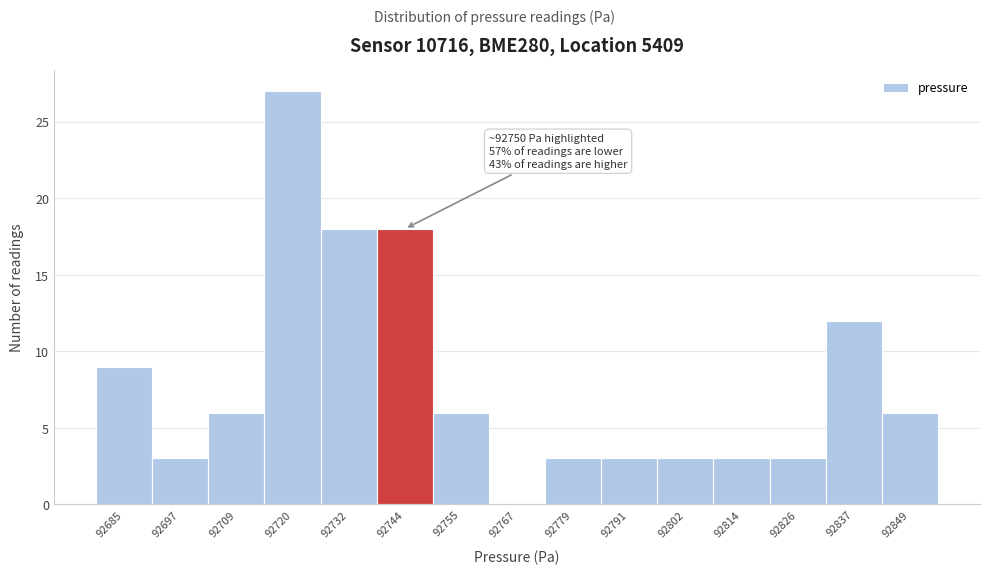

Reading left to right, transcribe all the data shown in this chart.

92685=9	92697=3	92709=6	92720=27	92732=18	92744=18	92755=6	92767=0	92779=3	92791=3	92802=3	92814=3	92826=3	92837=12	92849=6